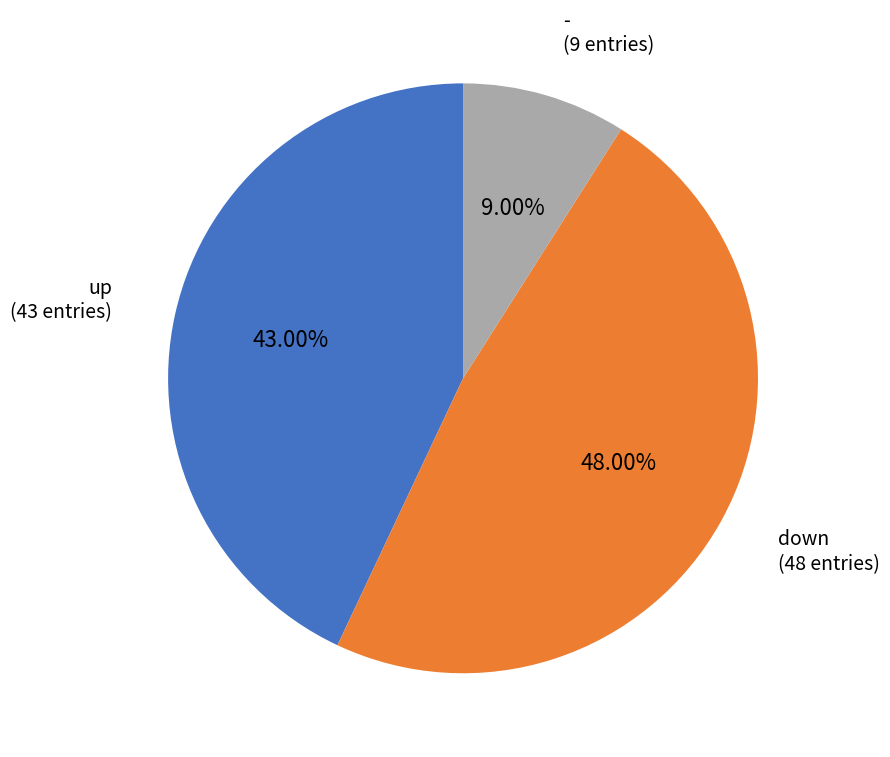

Does any single category account for the majority?

No